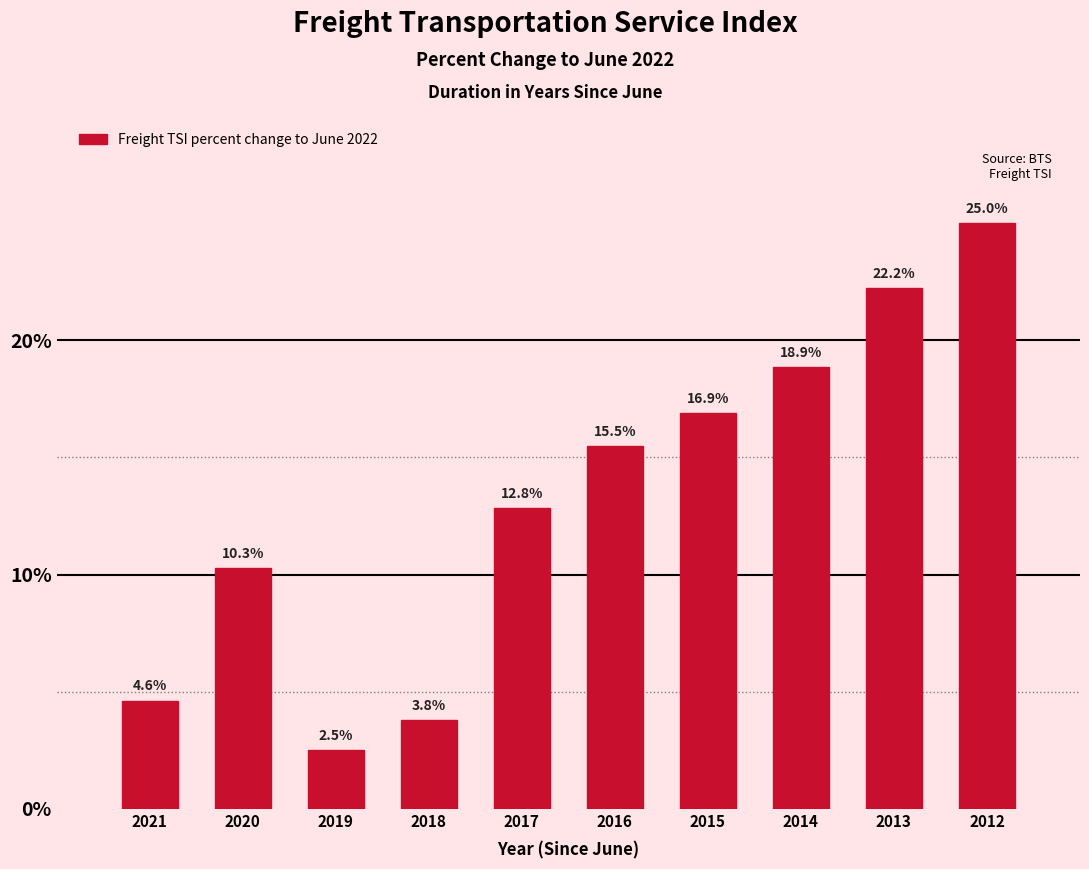

Reading right to left, extract all data points from this chart.

25.0	22.2	18.9	16.9	15.5	12.8	3.8	2.5	10.3	4.6